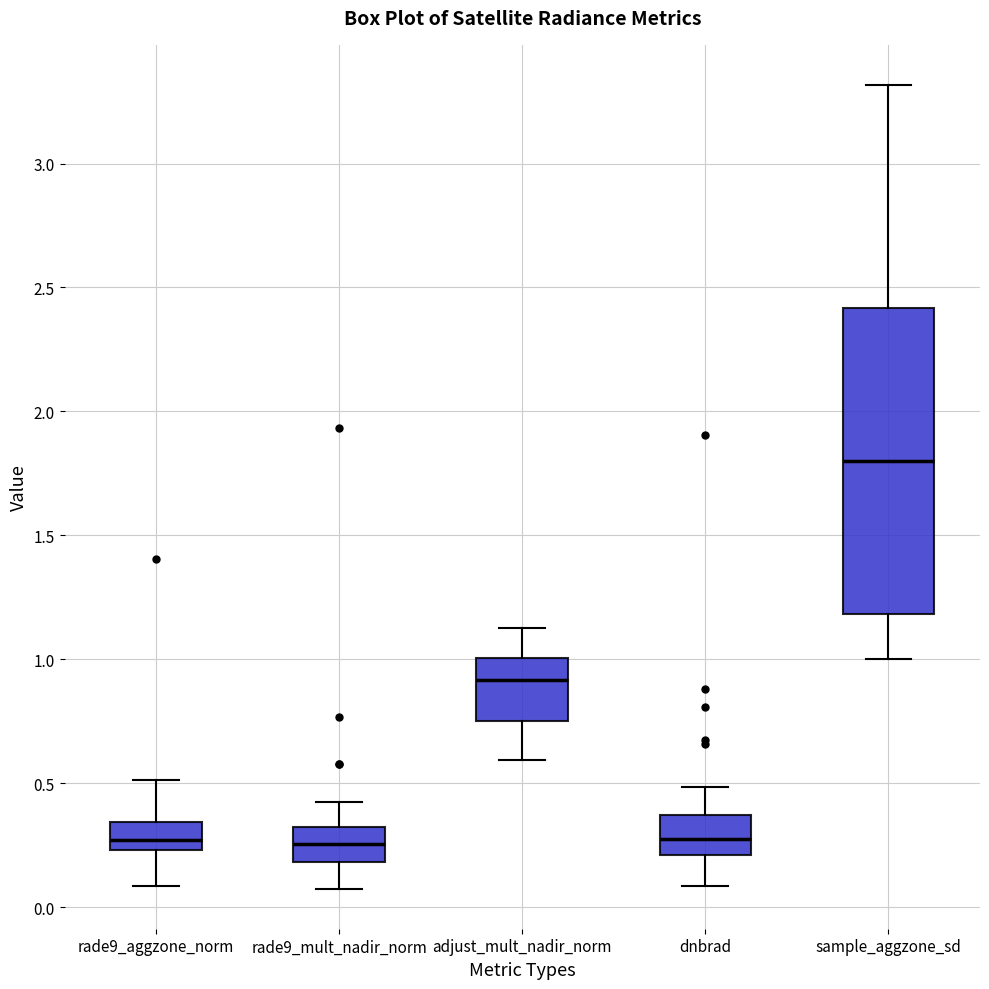

Comparing the boxes themselves (not the whiskers), which one is the tallest?

sample_aggzone_sd